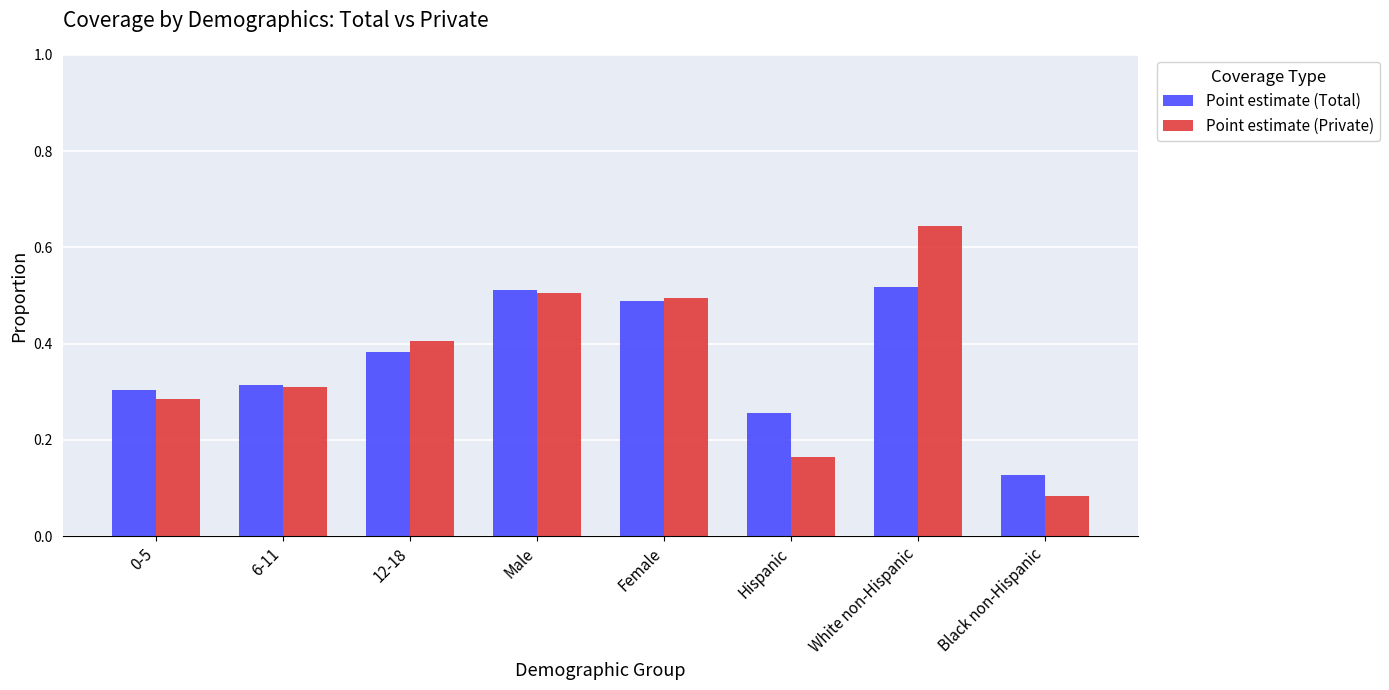

What is the sum of all Point estimate (Private) values?

2.9